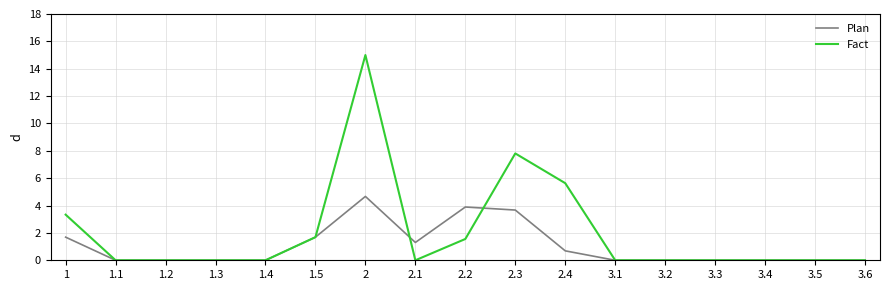

List the series in order of their peak value, highest first.

Fact, Plan